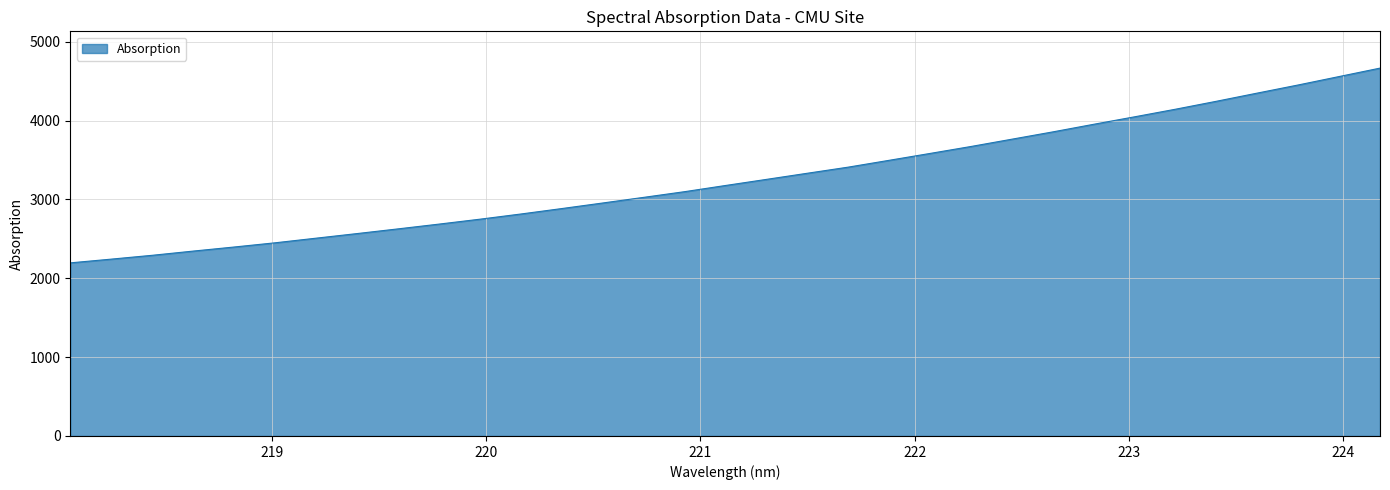

What is the smallest value displayed?

2195.9